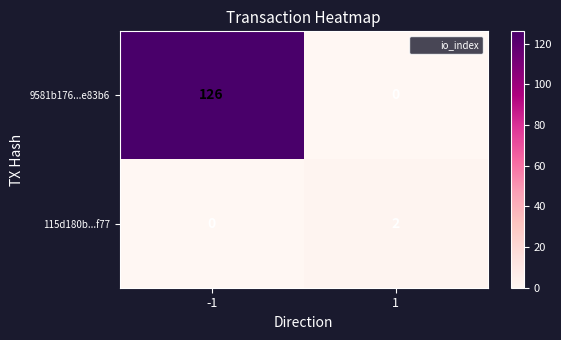

Which series changed the most between -1 and 1?

9581b176...e83b6